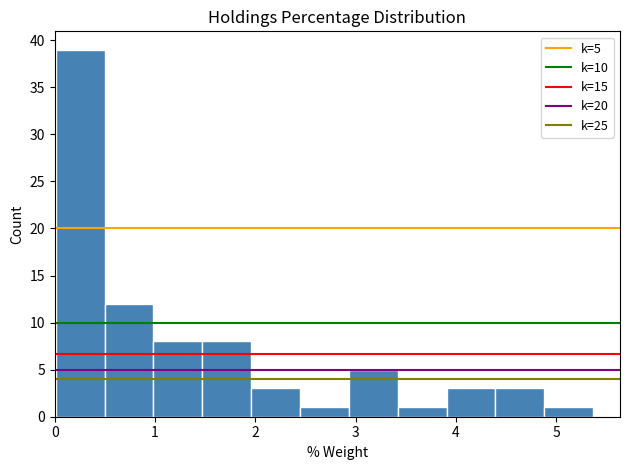

Which range on the x-axis has the tallest bar?

0.0 to 0.5